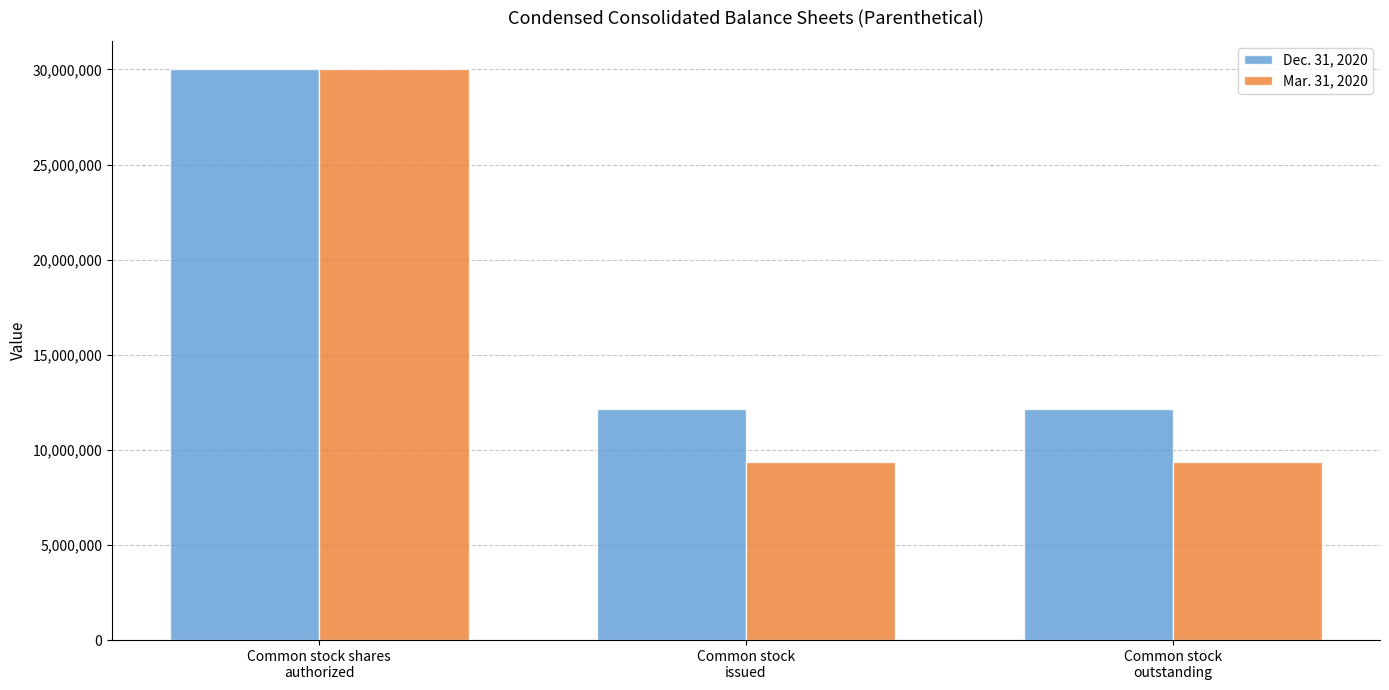

Are the bars horizontal?

No